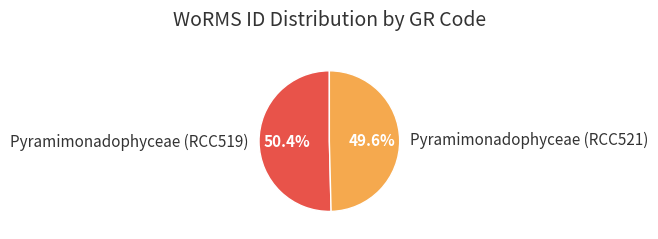

What is the largest slice in the pie chart?

Pyramimonadophyceae (RCC519)